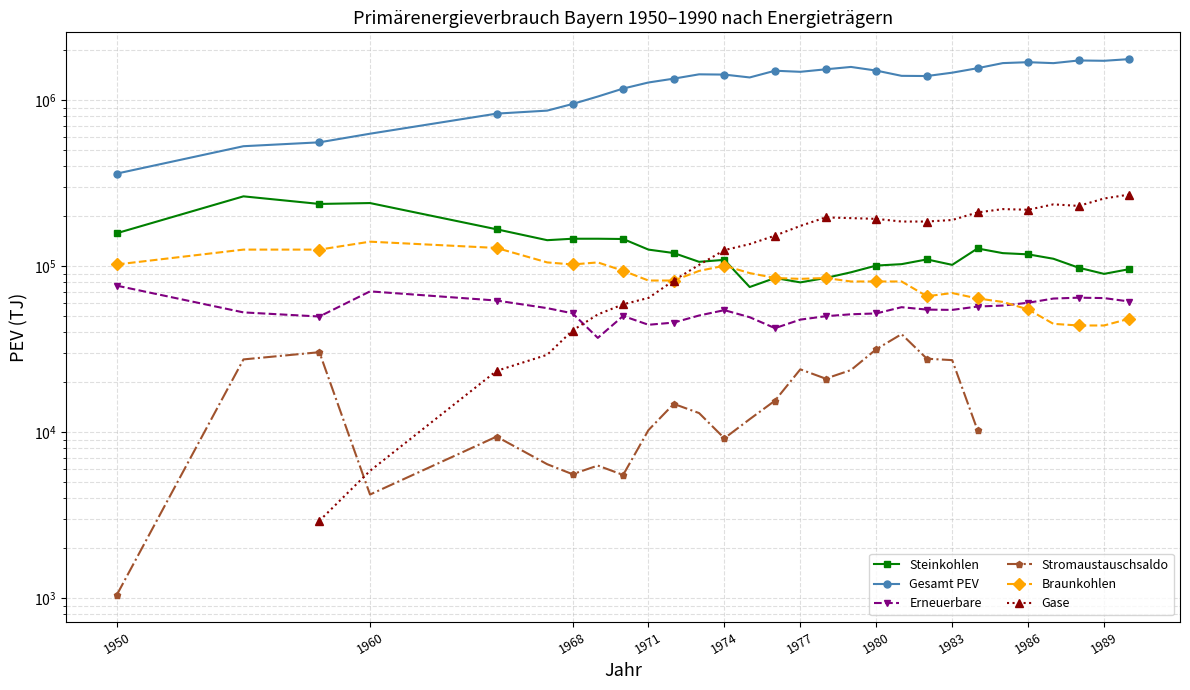

What is the value of the Erneuerbare point at the 20th from the left?

56704.6